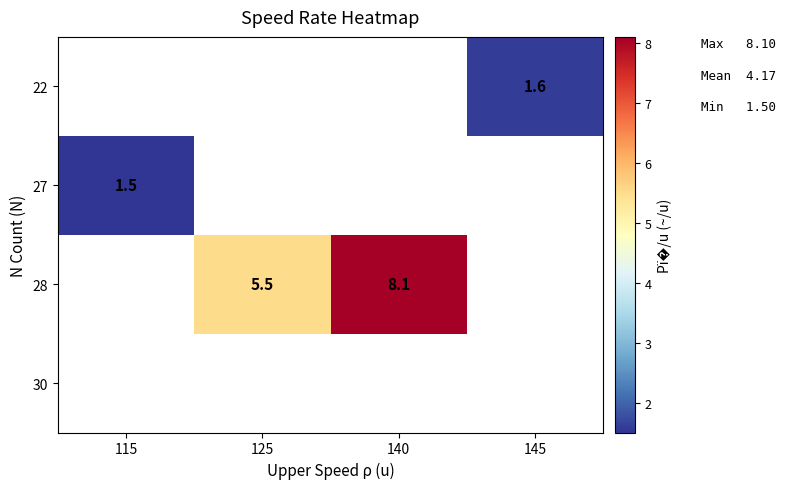

Is it true that 27 equals 1.5 at 115?

True